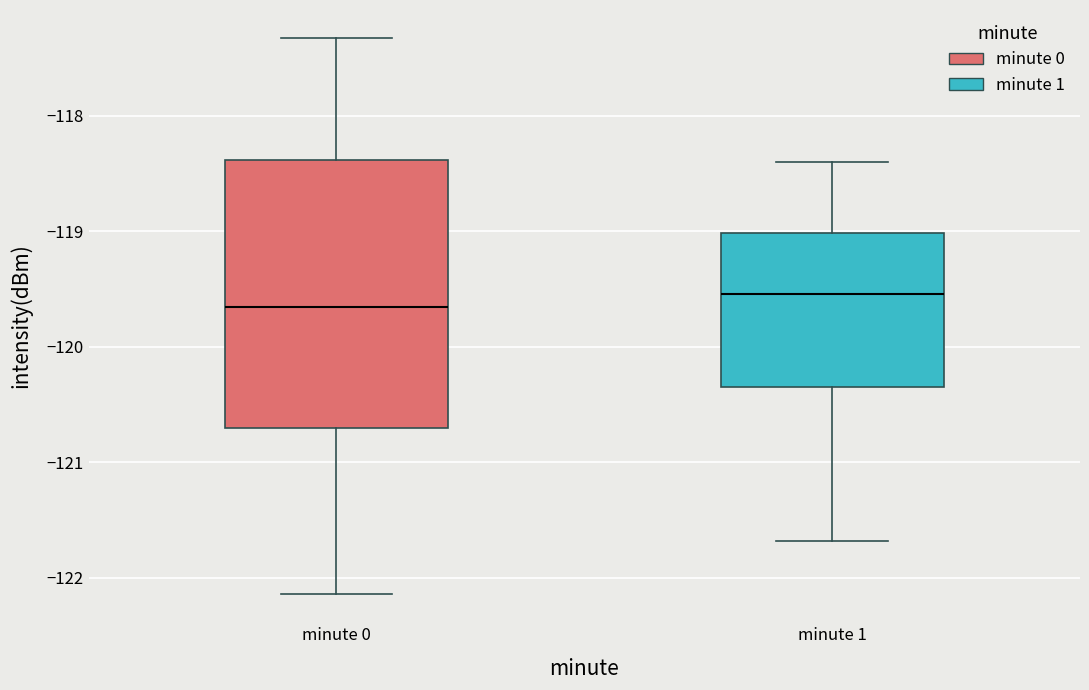

Reading left to right, transcribe this box plot: for each box, give where its median line is, the range the box spans, and where its two whiskers end, as read against the y-axis. The values are not printed on the chart, so give them approximately, as read against the axis.

minute 0: median -119.7, box -120.7 to -118.4, whiskers -122.1 to -117.3
minute 1: median -119.5, box -120.3 to -119.0, whiskers -121.7 to -118.4